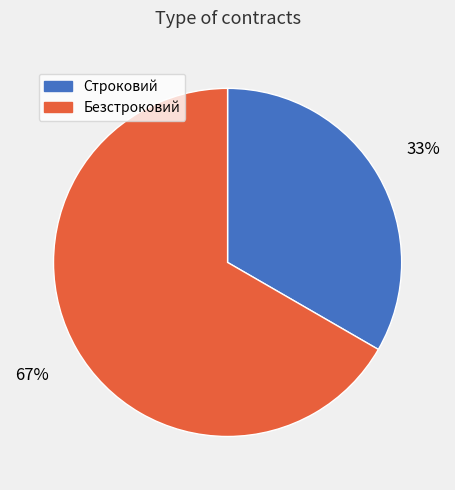

To the nearest percent, what portion does Строковий represent?

33%